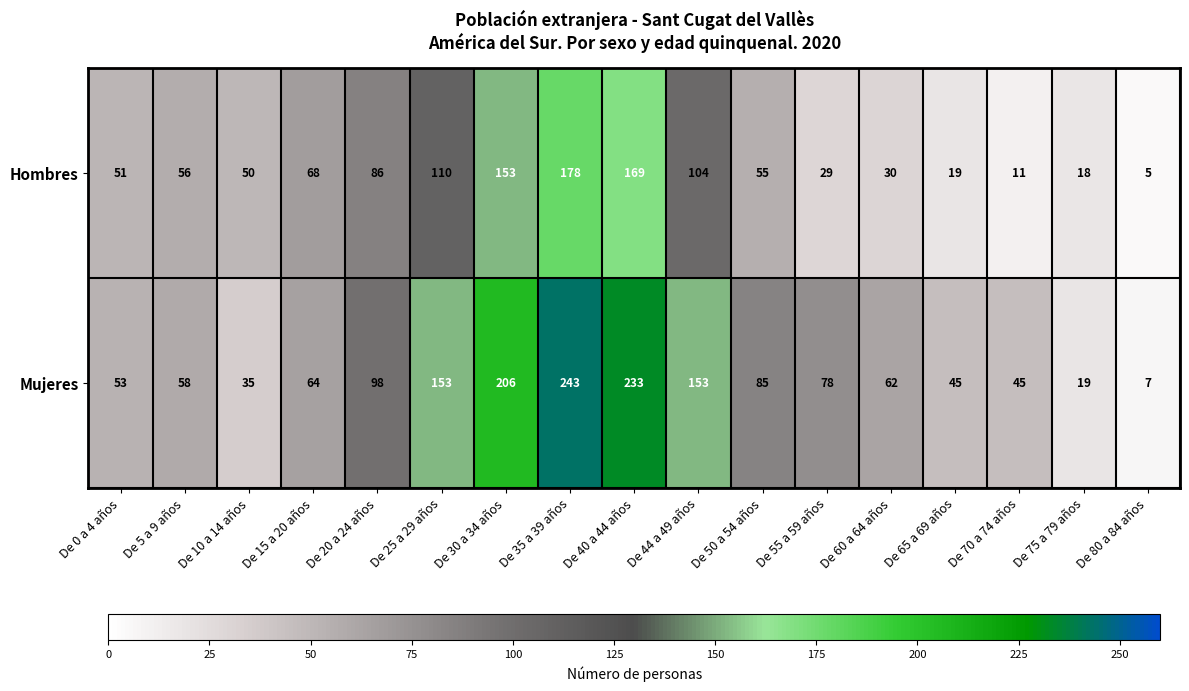

Count the number of categories in the chart.

17